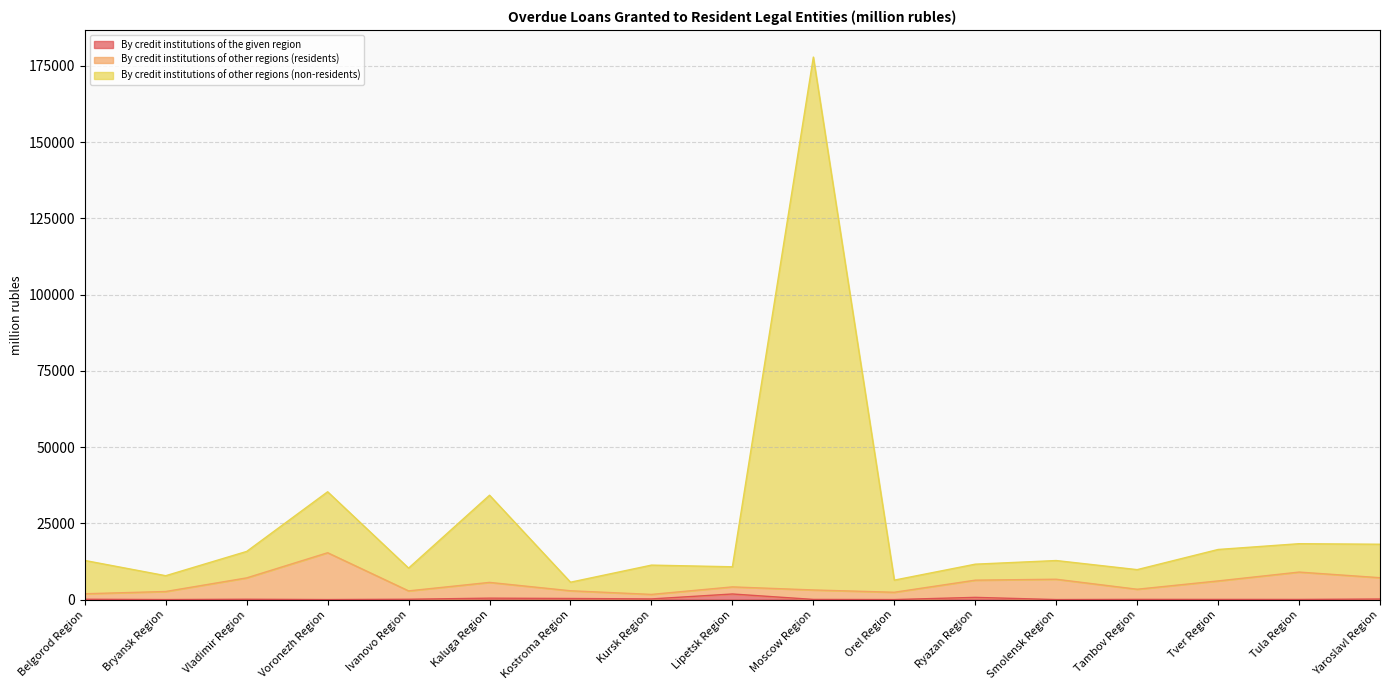

How many lines are shown in the chart?

3